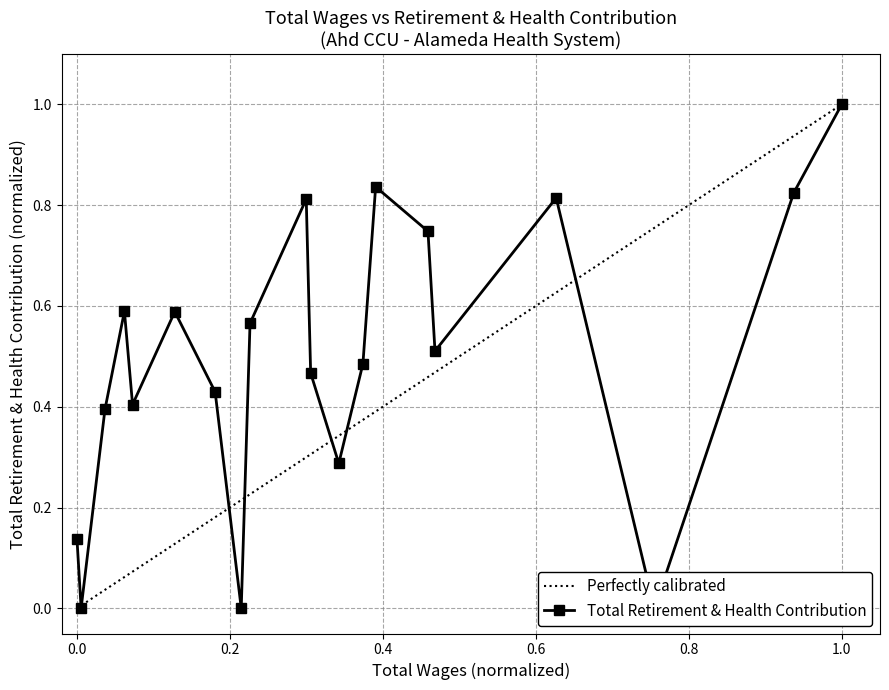

How many values are above zero?

17